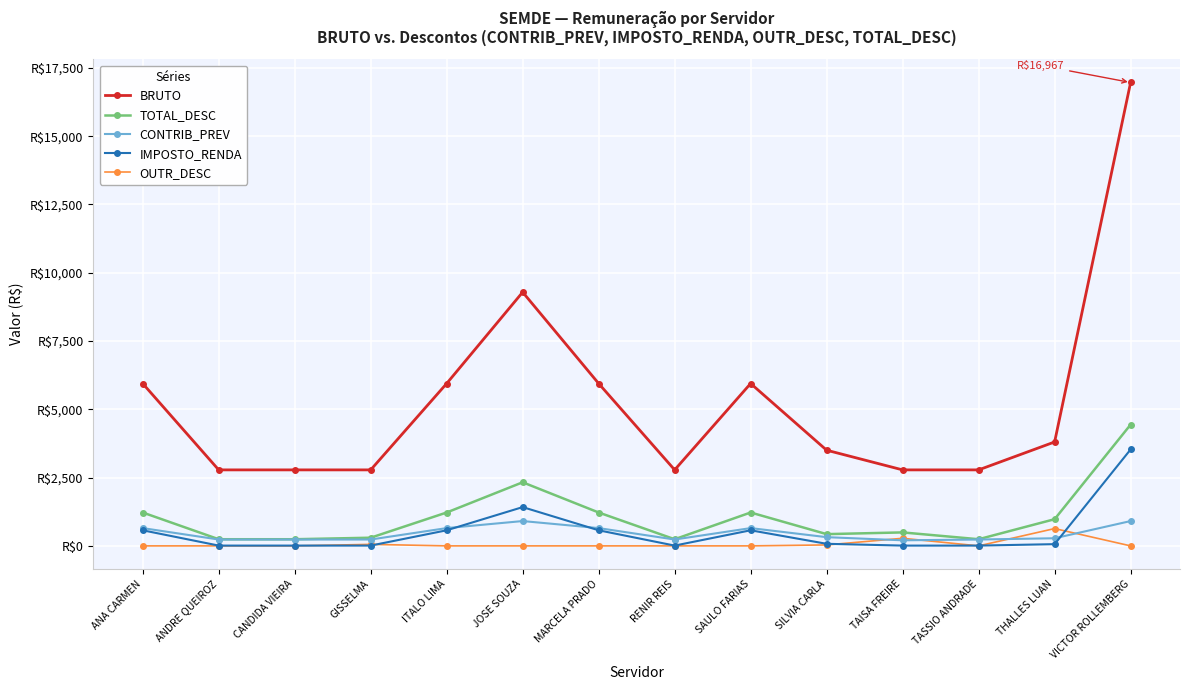

What is the sum of the TOTAL_DESC values at TAISA FREIRE and VICTOR ROLLEMBERG?

4933.1